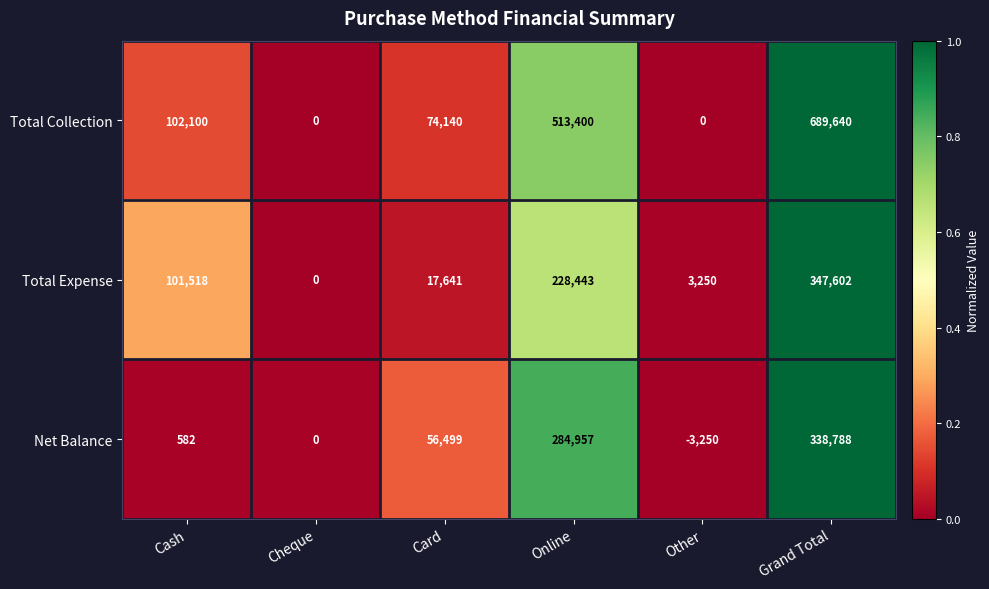

What is the greatest value displayed?

689640